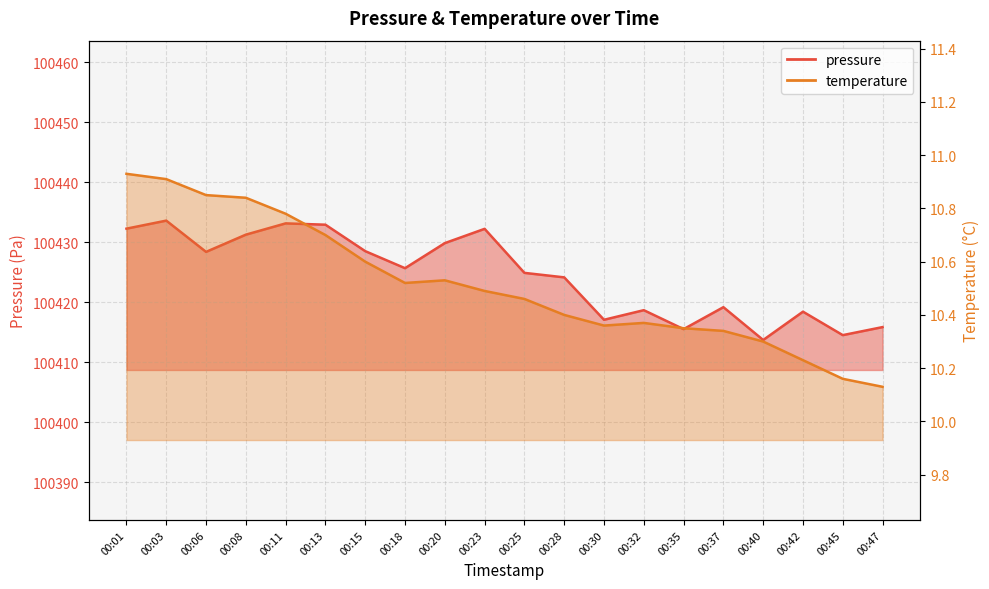

List the labels in order of pressure value, largest first.

00:03, 00:11, 00:13, 00:01, 00:23, 00:08, 00:20, 00:15, 00:06, 00:18, 00:25, 00:28, 00:37, 00:32, 00:42, 00:30, 00:47, 00:35, 00:45, 00:40